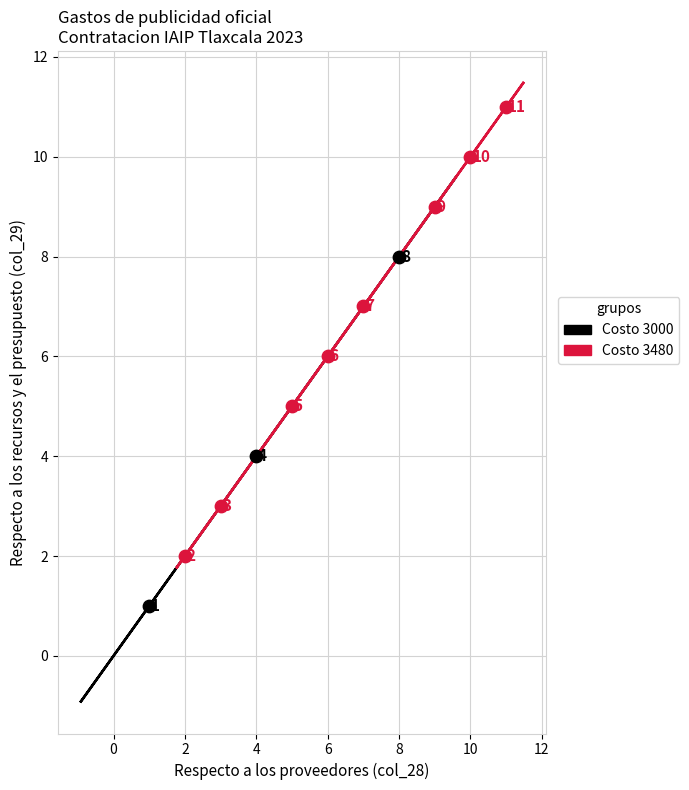

Which series reaches the minimum Y coordinate?

Costo 3000